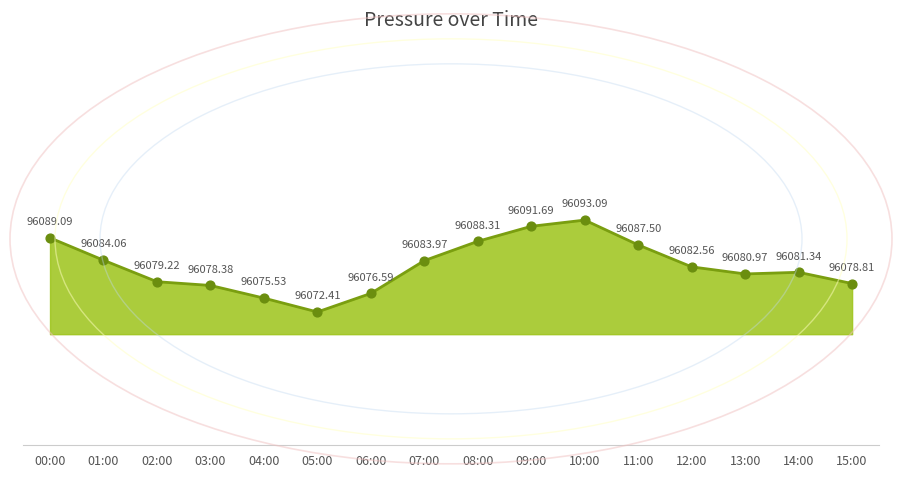

Which has a higher value, 06:00 or 03:00?

03:00